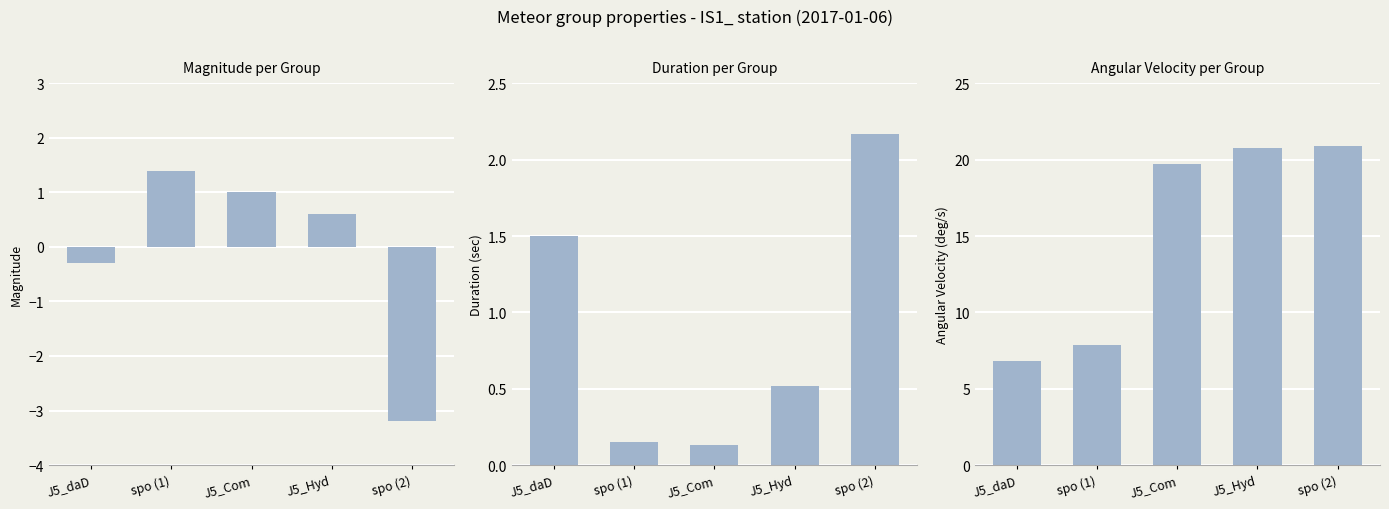

True or false: Angular Velocity (deg/s) has a value of 11.5 at J5_daD.

False